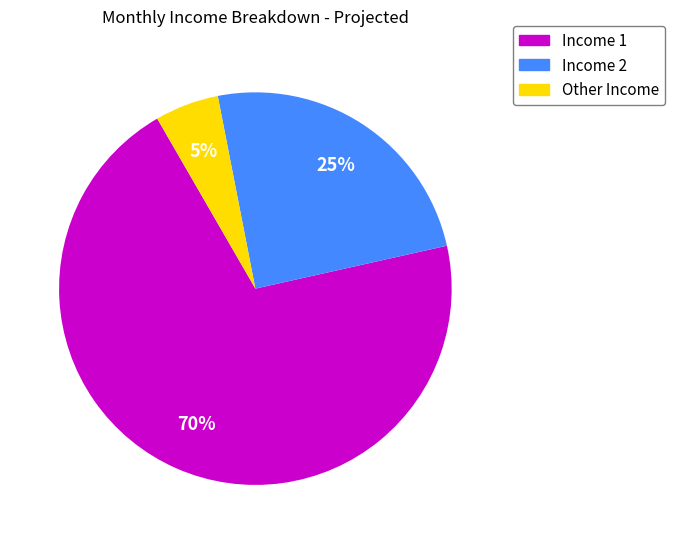

Which has a higher value, Other Income or Income 1?

Income 1